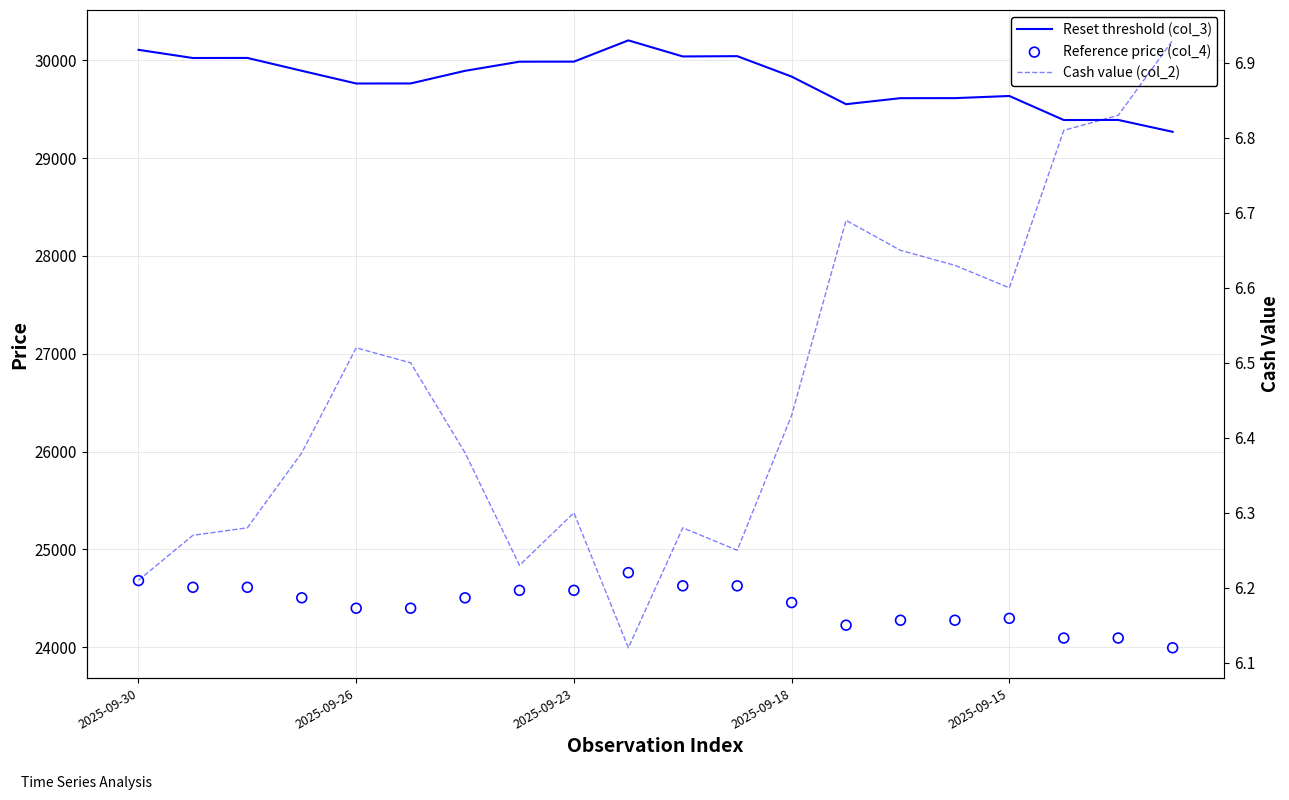

At which category is the sum across all series the highest?

9